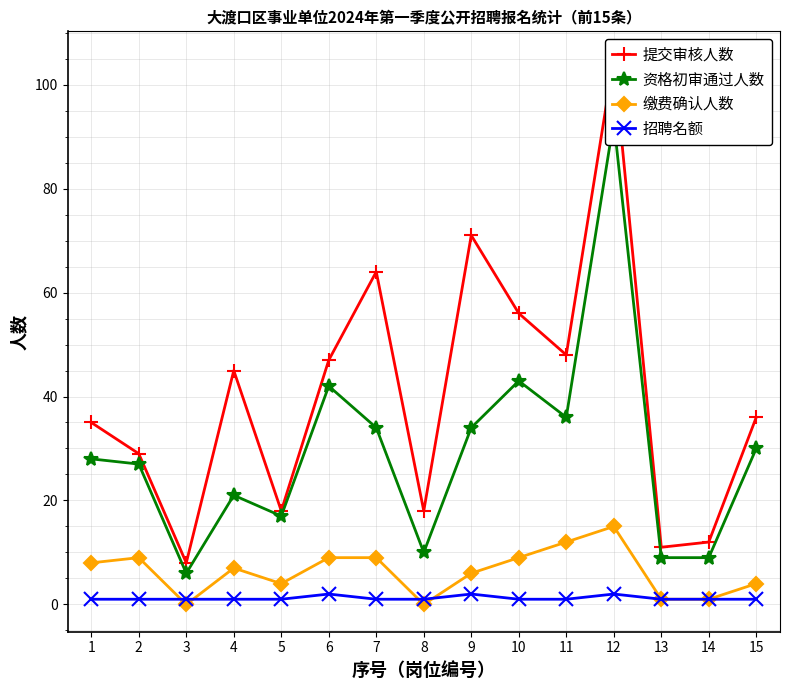

At which category does 资格初审通过人数 reach its first local peak?

4